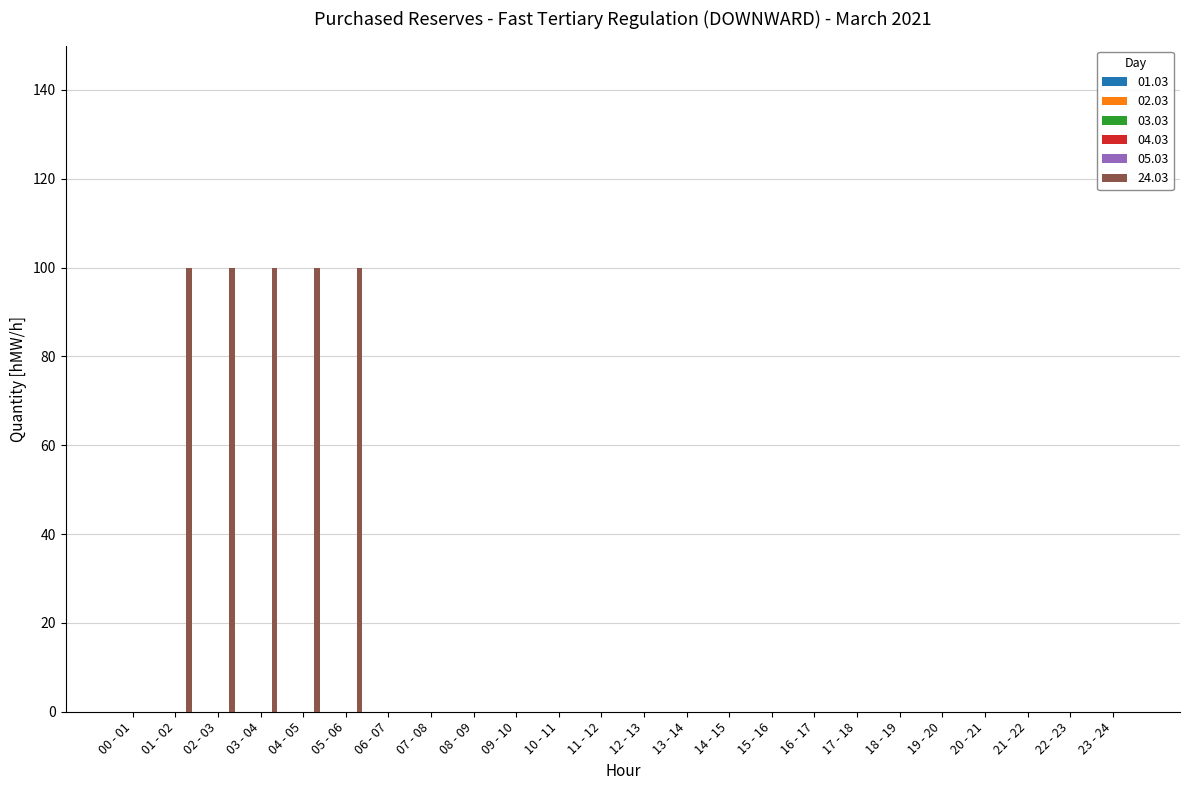

What is the maximum value shown in the chart?

100